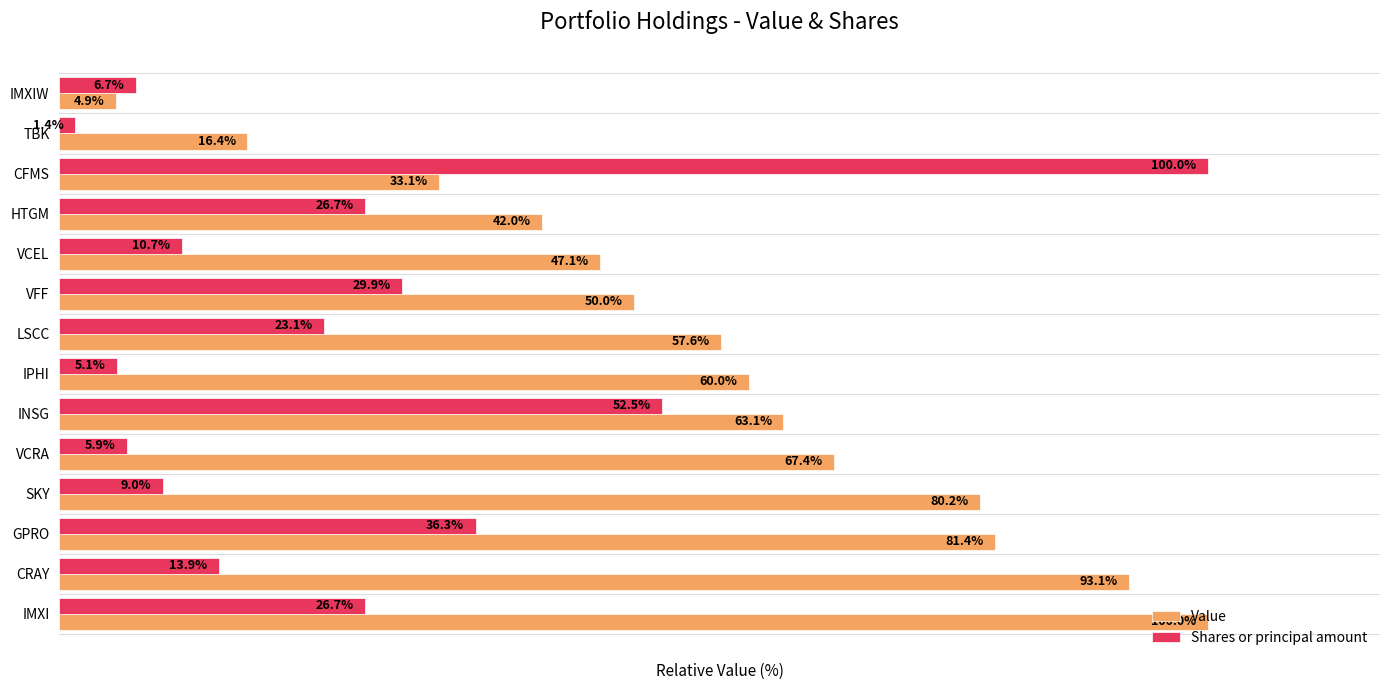

At which category is the sum across all series the highest?

CFMS